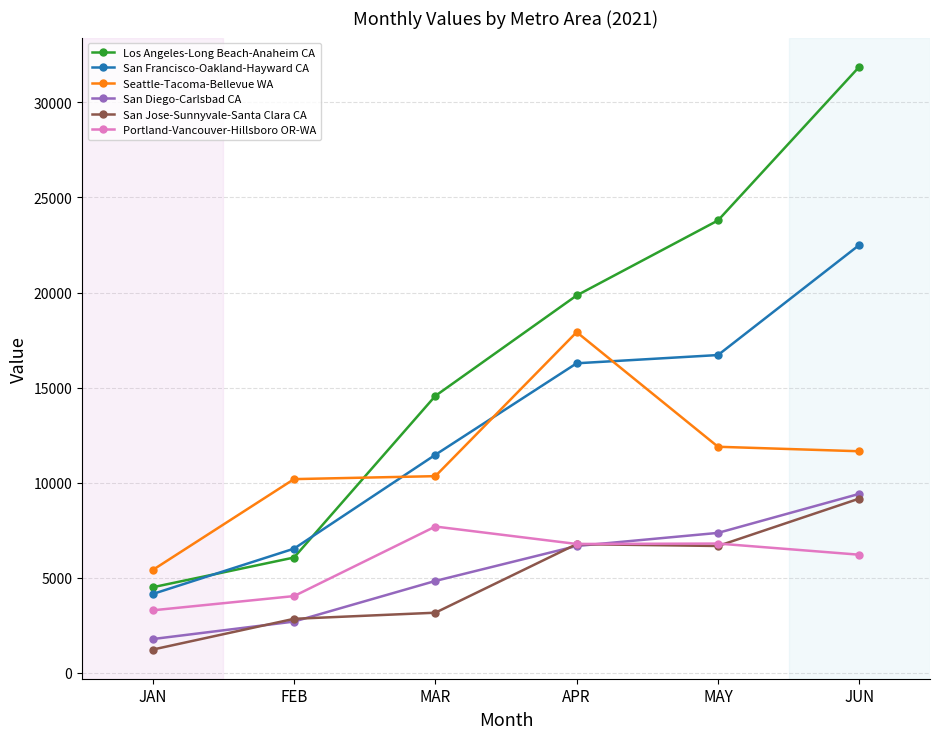

The San Jose-Sunnyvale-Santa Clara CA series shows 6774.1 at APR. True or false?

True